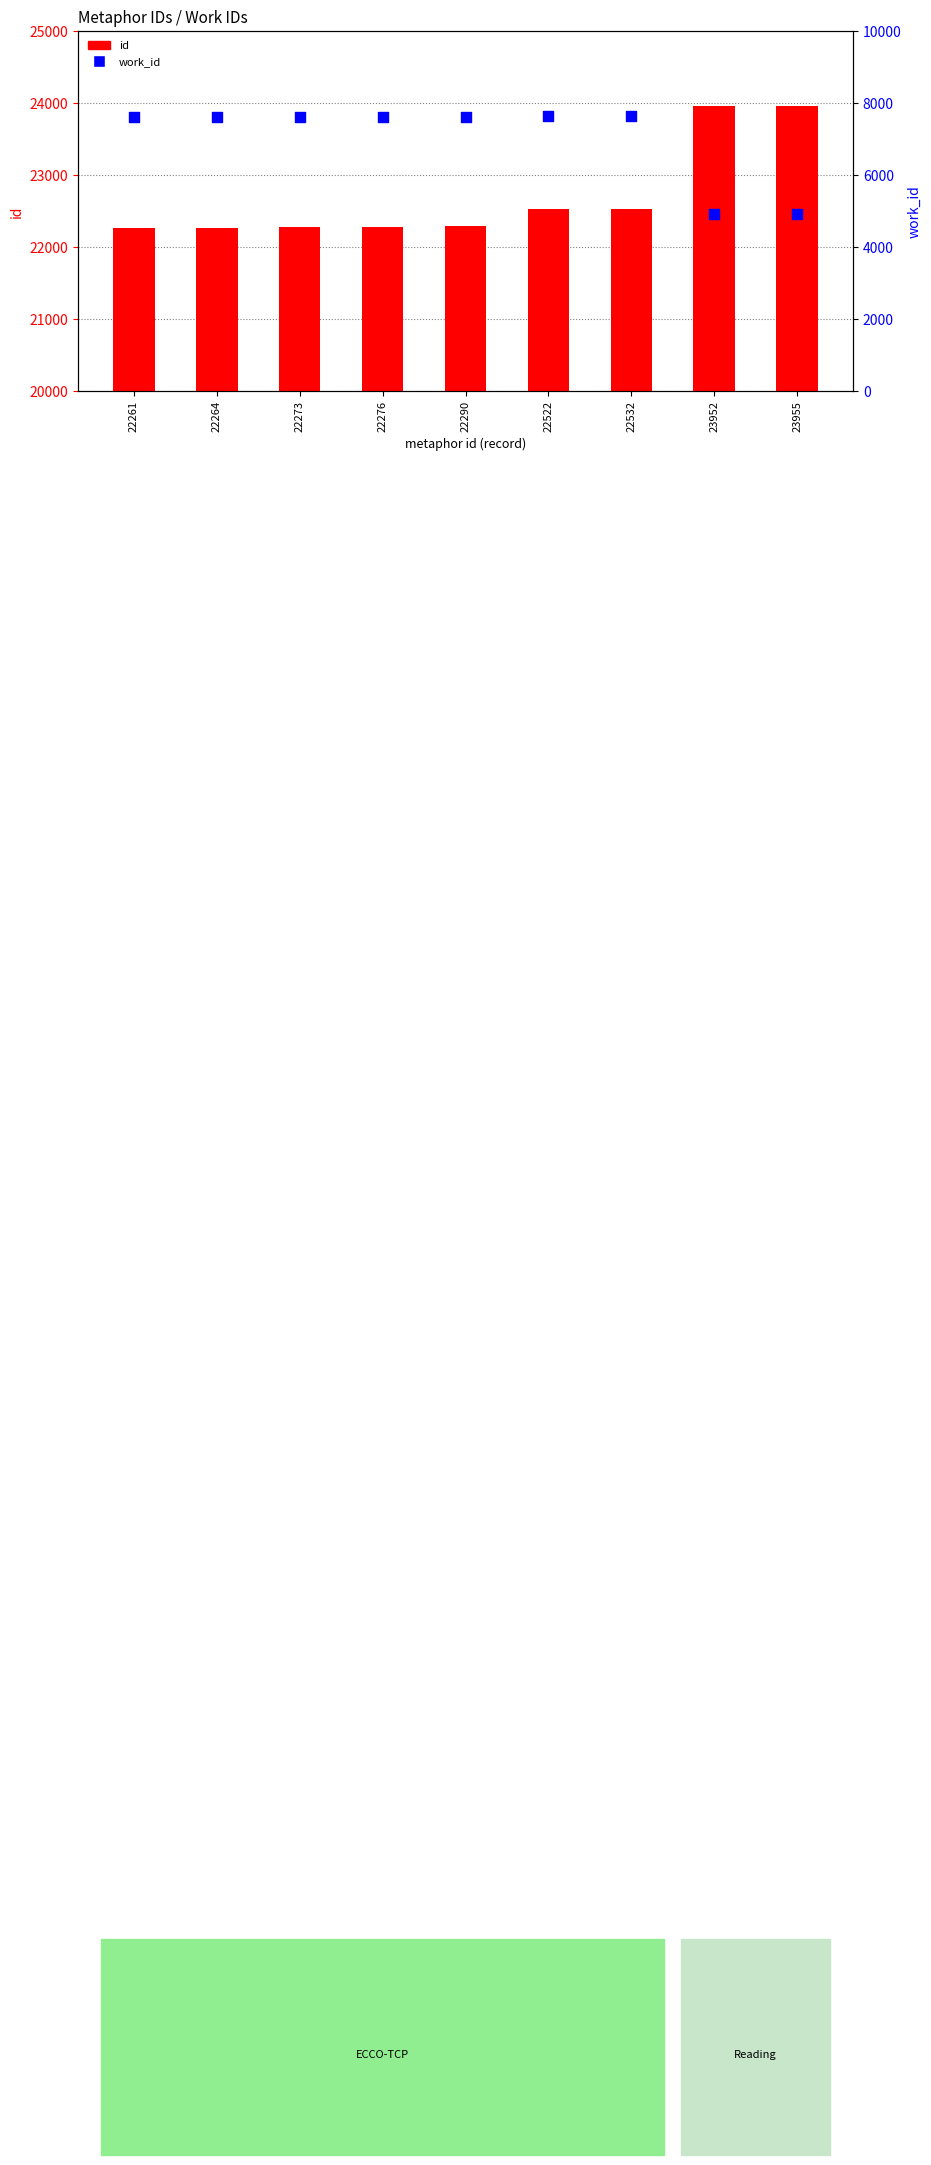

Which series contains the lowest Y value?

work_id